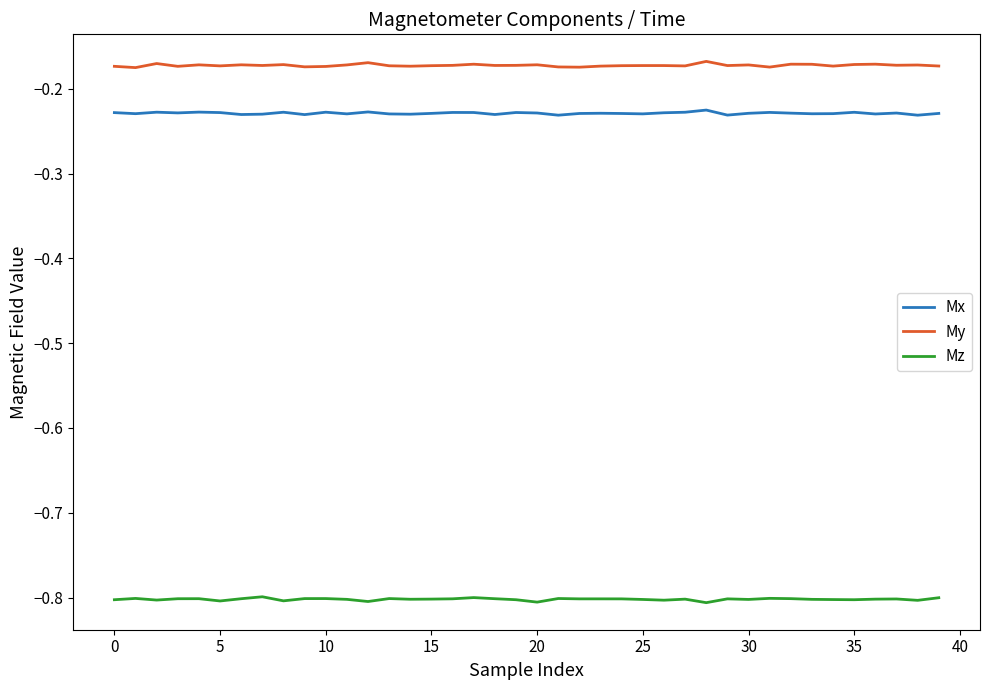

List the series in order of their peak value, highest first.

My, Mx, Mz